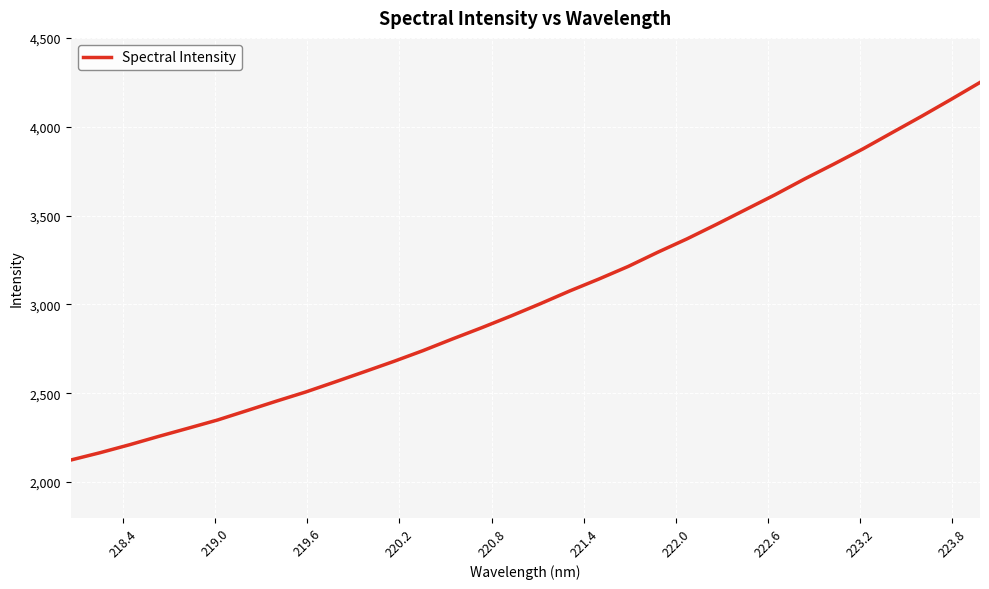

What is the difference between the maximum and minimum values?

2125.2